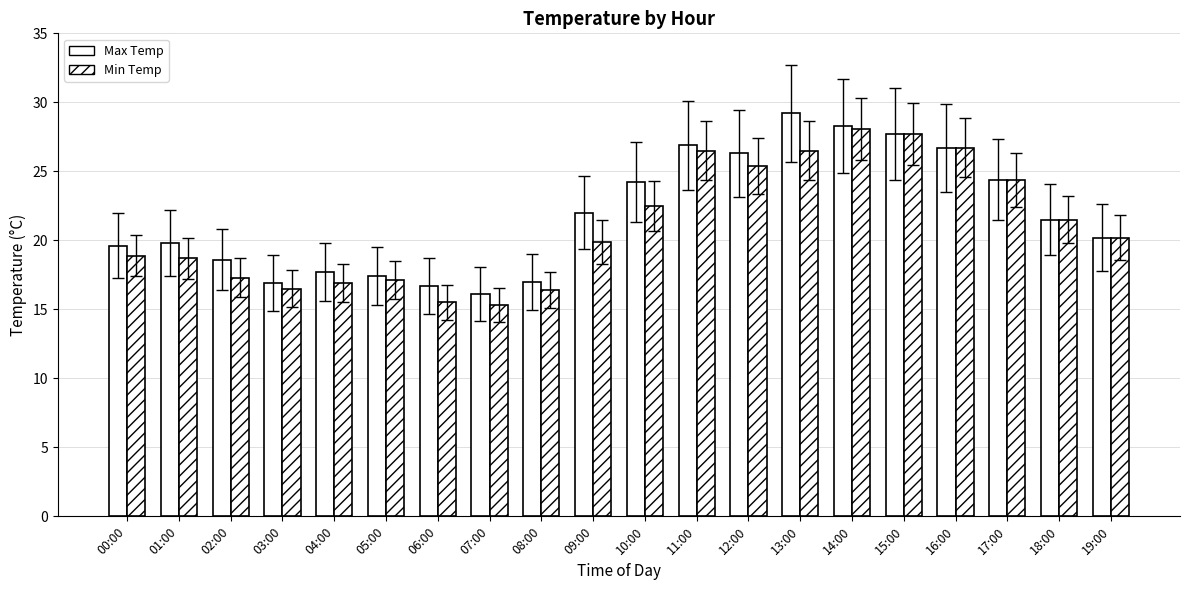

What is the label of the 12th bar from the left?

11:00